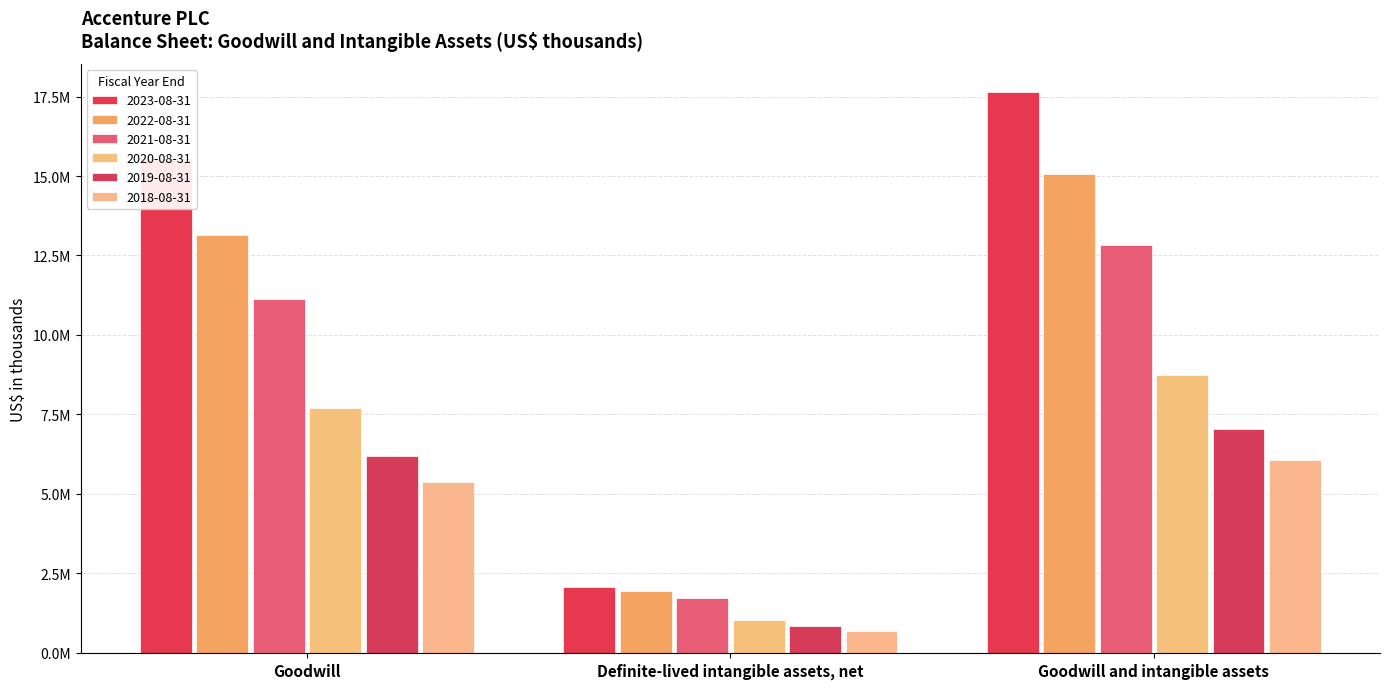

Reading right to left, list all the values displayed in this chart.

2023-08-31: Goodwill and intangible assets=17645960	Definite-lived intangible assets, net=2072957	Goodwill=15573003
2022-08-31: Goodwill and intangible assets=15064101	Definite-lived intangible assets, net=1930808	Goodwill=13133293
2021-08-31: Goodwill and intangible assets=12836799	Definite-lived intangible assets, net=1710938	Goodwill=11125861
2020-08-31: Goodwill and intangible assets=8739038	Definite-lived intangible assets, net=1029218	Goodwill=7709820
2019-08-31: Goodwill and intangible assets=7046329	Definite-lived intangible assets, net=840779	Goodwill=6205550
2018-08-31: Goodwill and intangible assets=6070122	Definite-lived intangible assets, net=687110	Goodwill=5383012